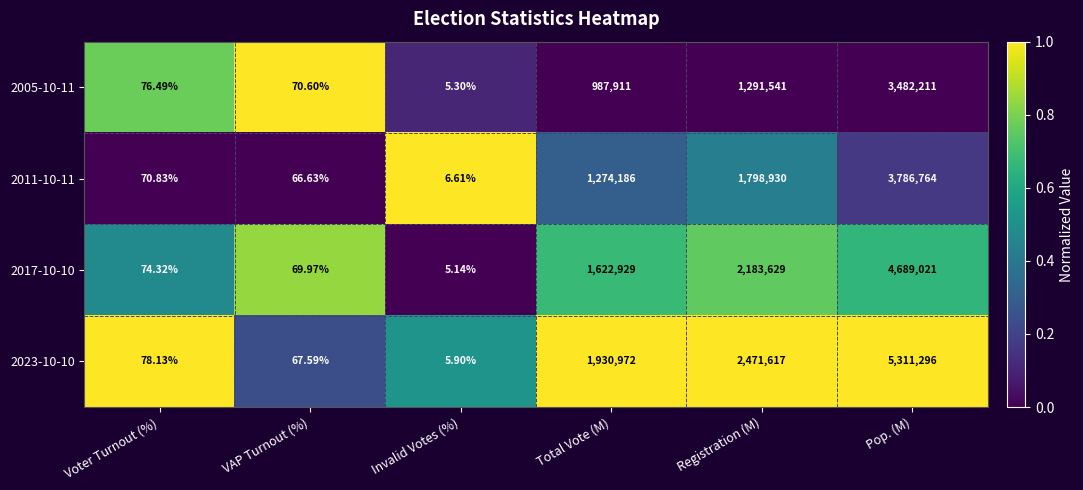

What is the difference between the highest and lowest values at Pop. (M)?

1829085.0